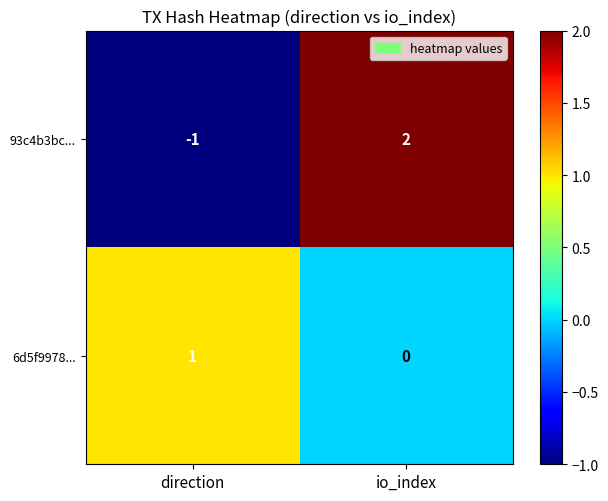

List the series in order of their peak value, highest first.

93c4b3bc..., 6d5f9978...